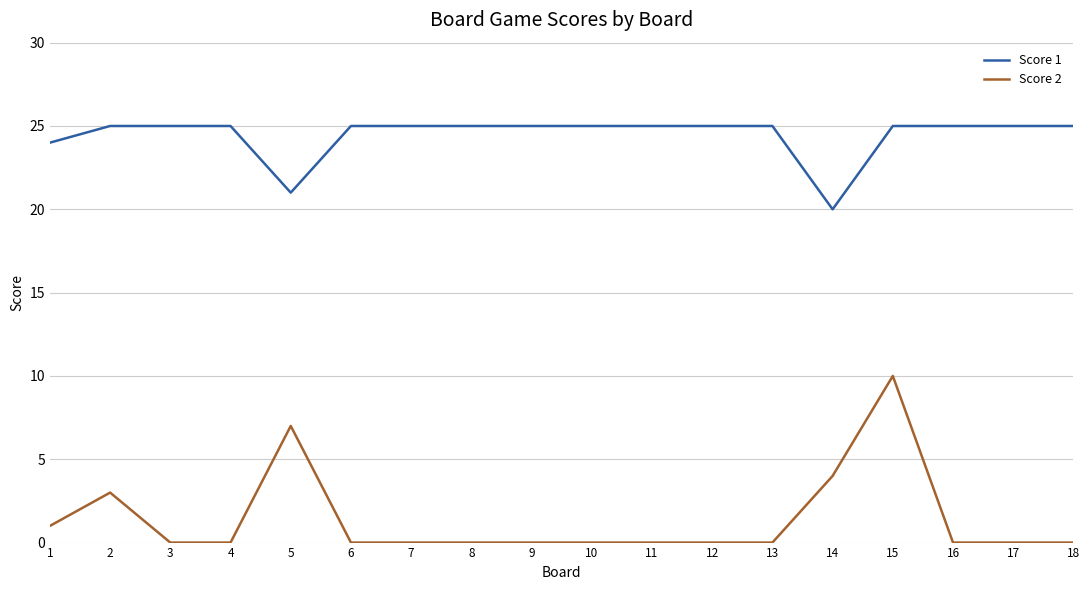

Which series has the widest spread of values?

Score 2